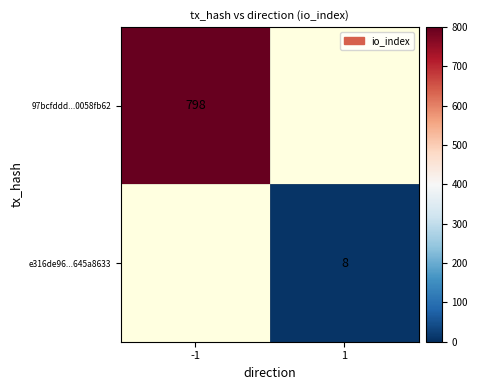

Which category has the lowest value across all series?

1